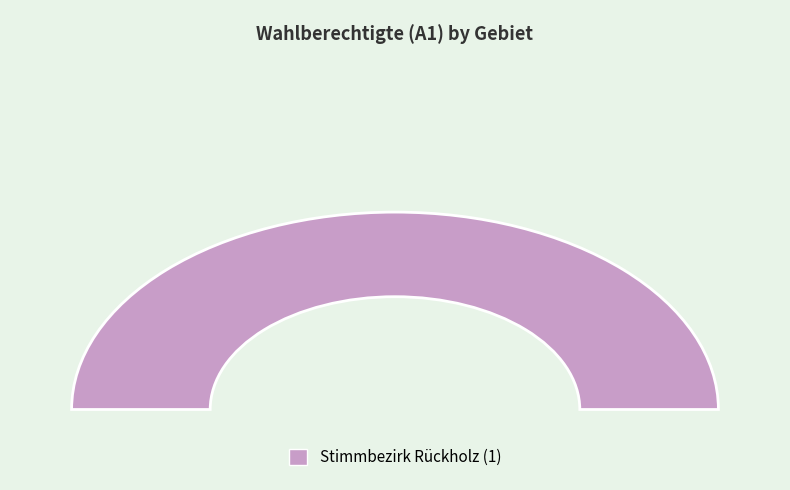

To the nearest percent, what is the difference between the Stimmbezirk Rückholz (1) and Briefwahl Rückholz (11) slice percentages?

100%